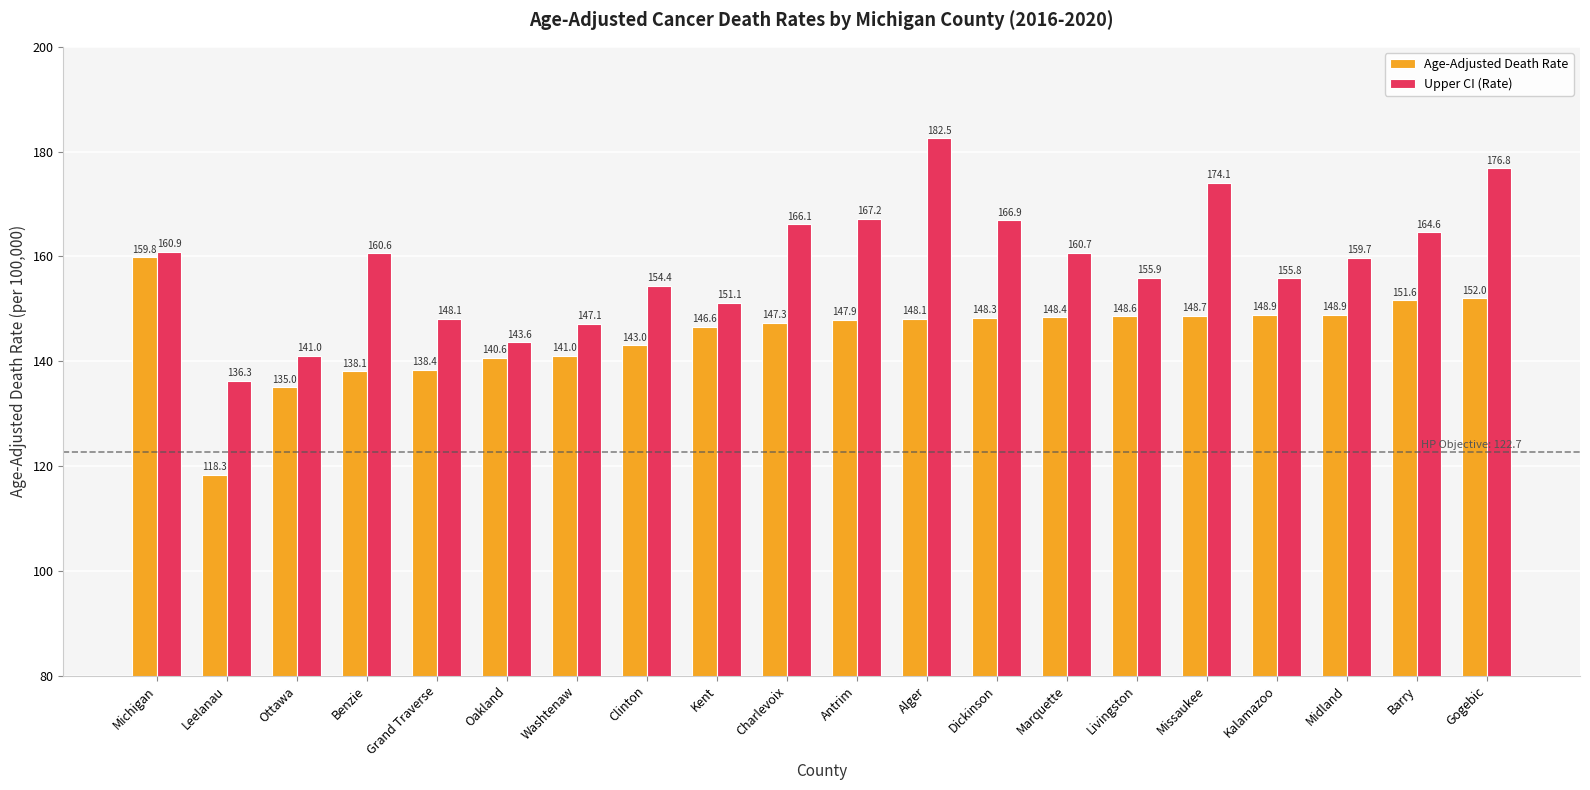

What is the label of the 6th bar from the left?

Oakland